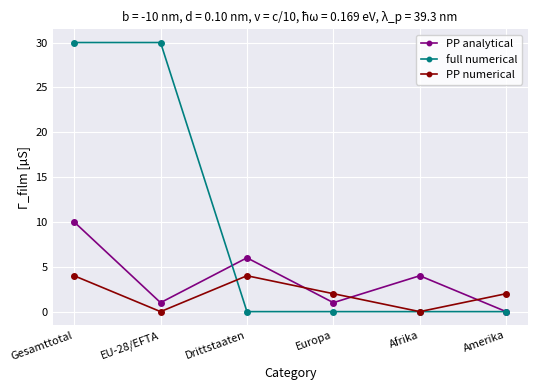

How many categories are shown in the chart?

6